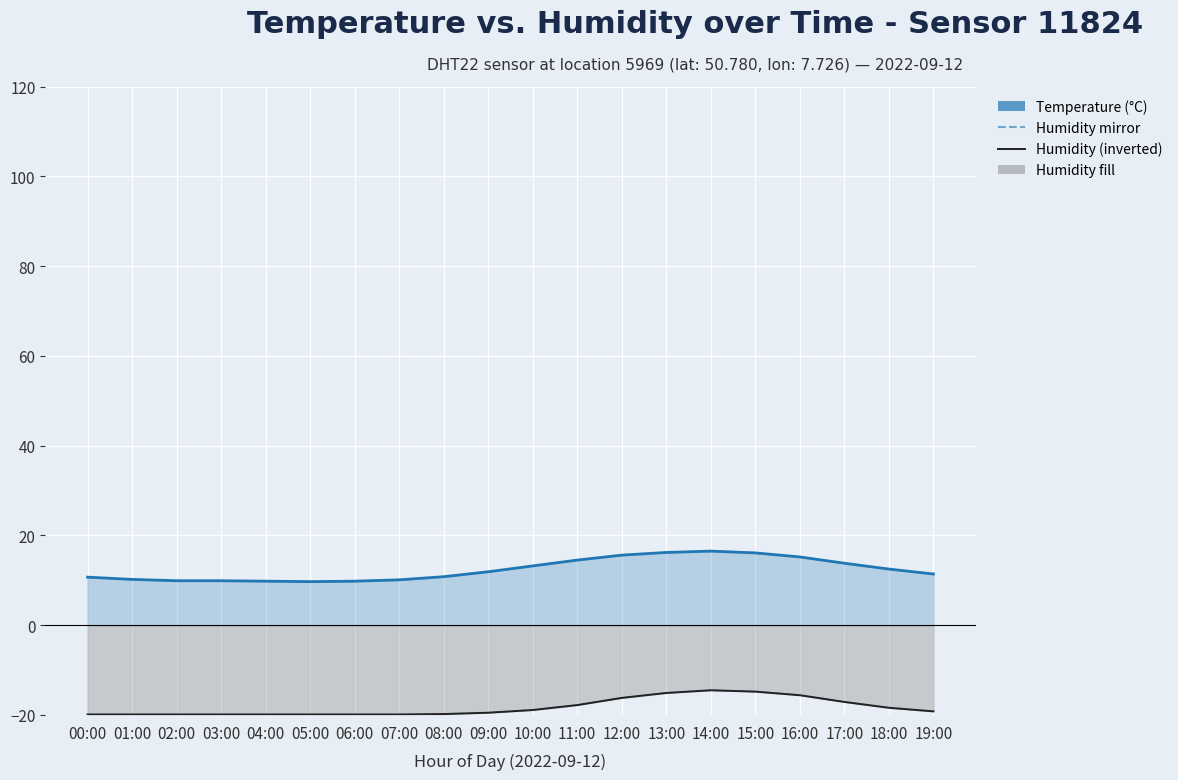

In Humidity (%, inverted), how many points are higher than both neighbors (excluding endpoints)?

1